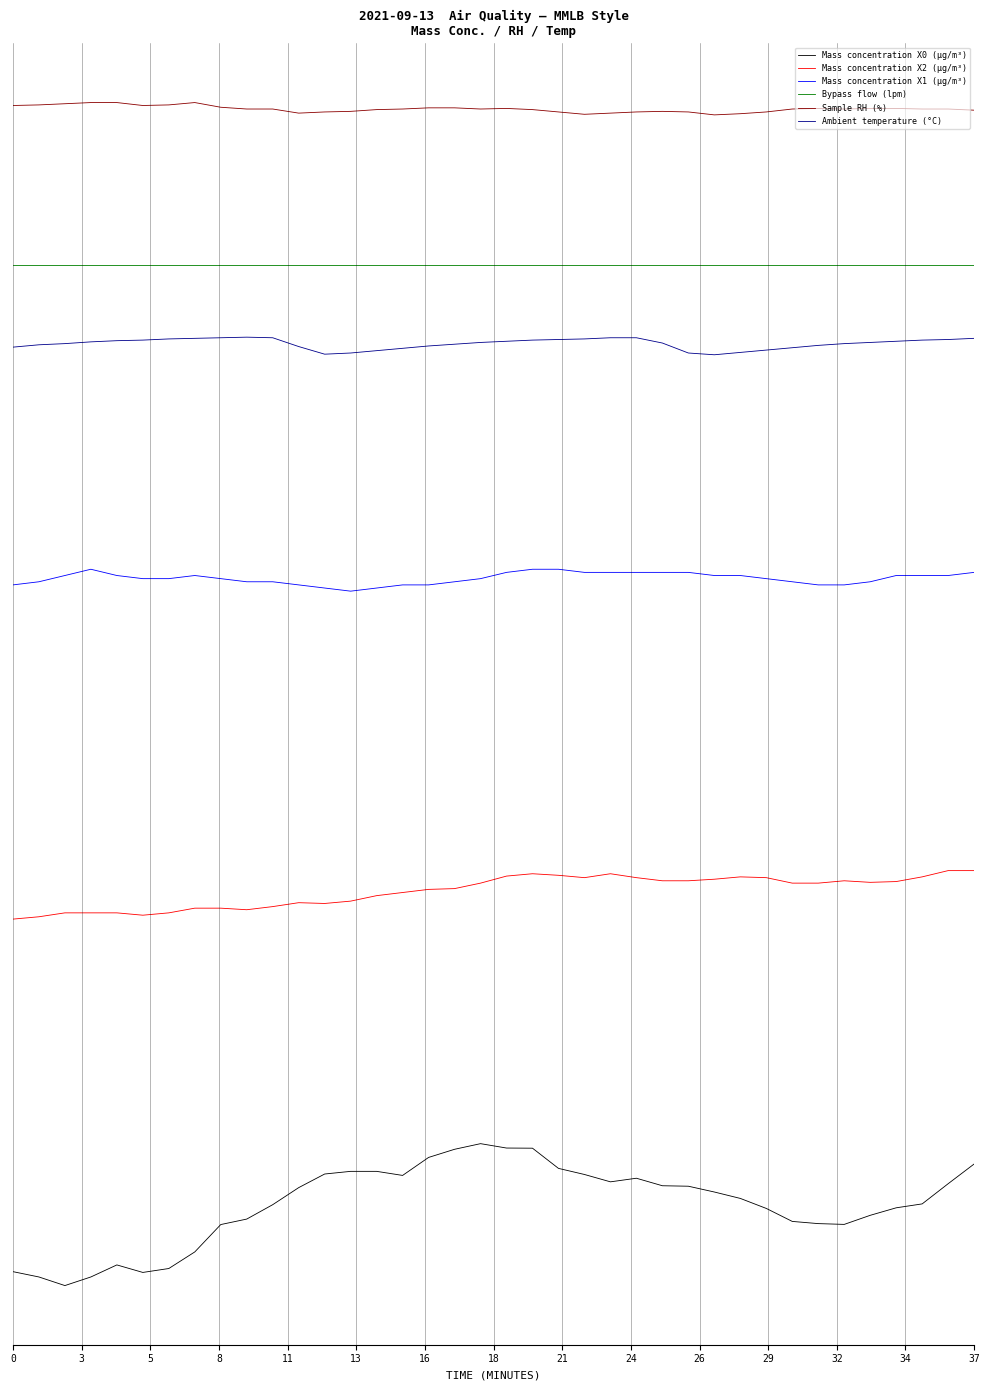

Is this an area chart (filled region under the line)?

No